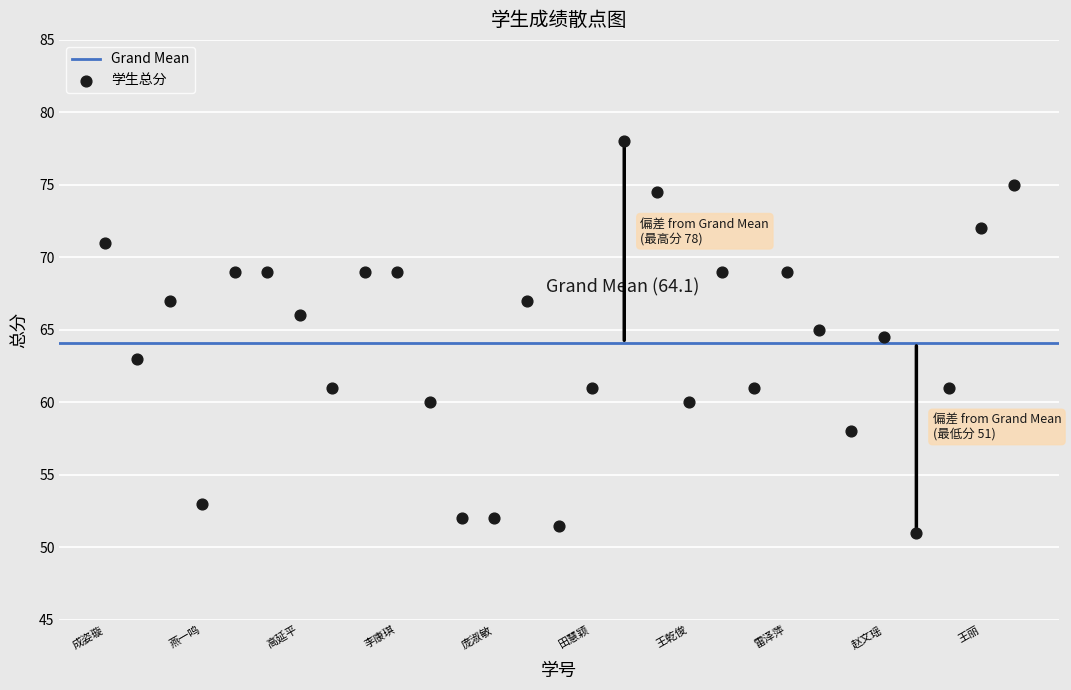

What Y value in the scatter plot is closest to 64?

64.5